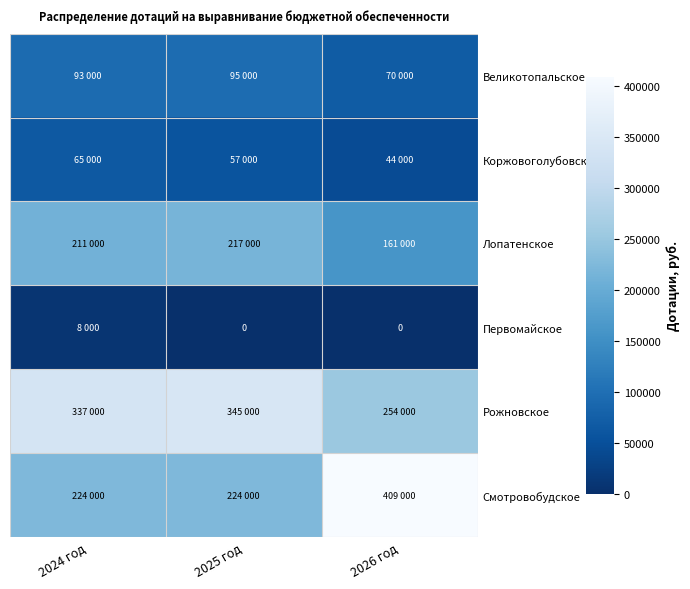

How many data points in Великотопальское are less than 93000?

1